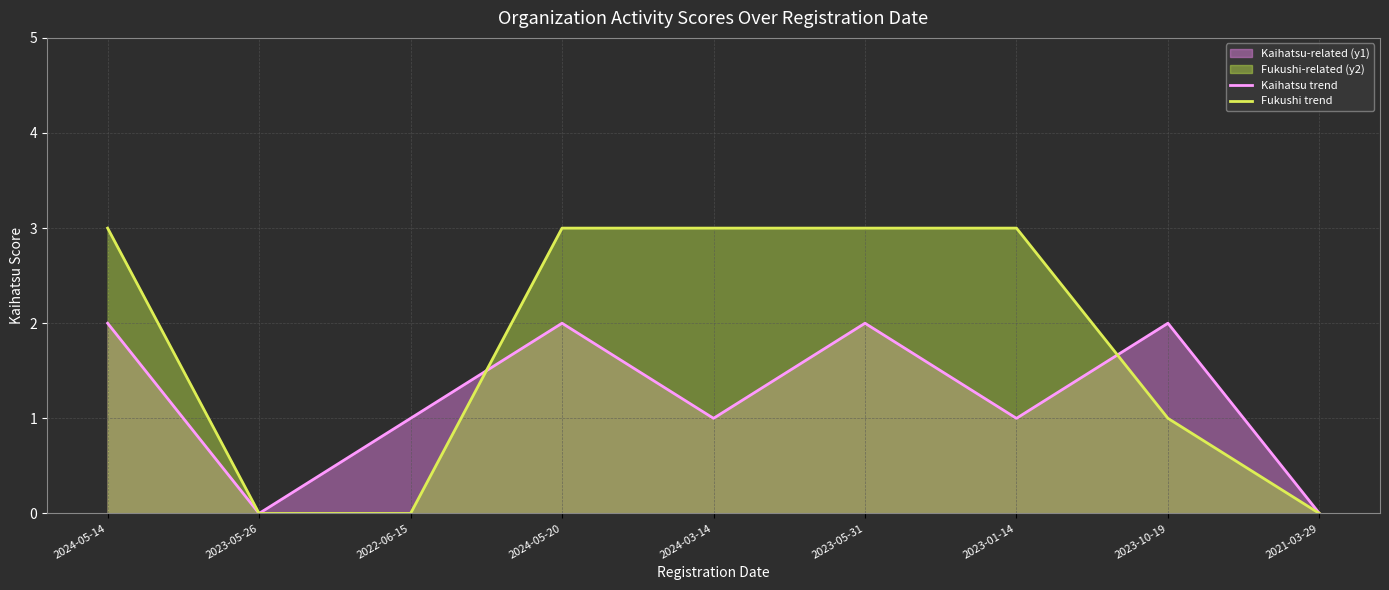

At 2022-06-15, list the series in order from largest to smallest.

Kaihatsu trend, Fukushi trend